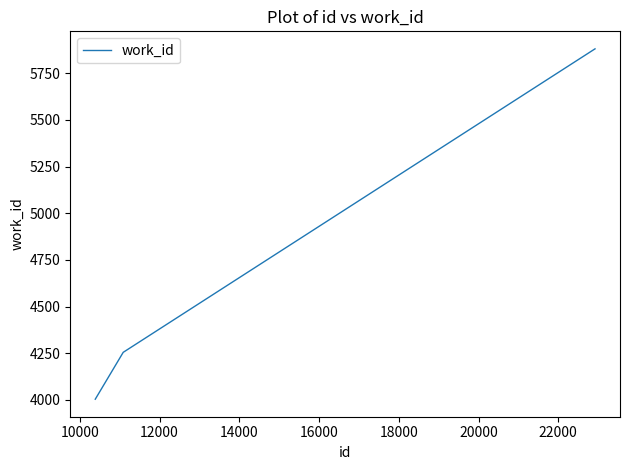

Count the number of data series in this chart.

1